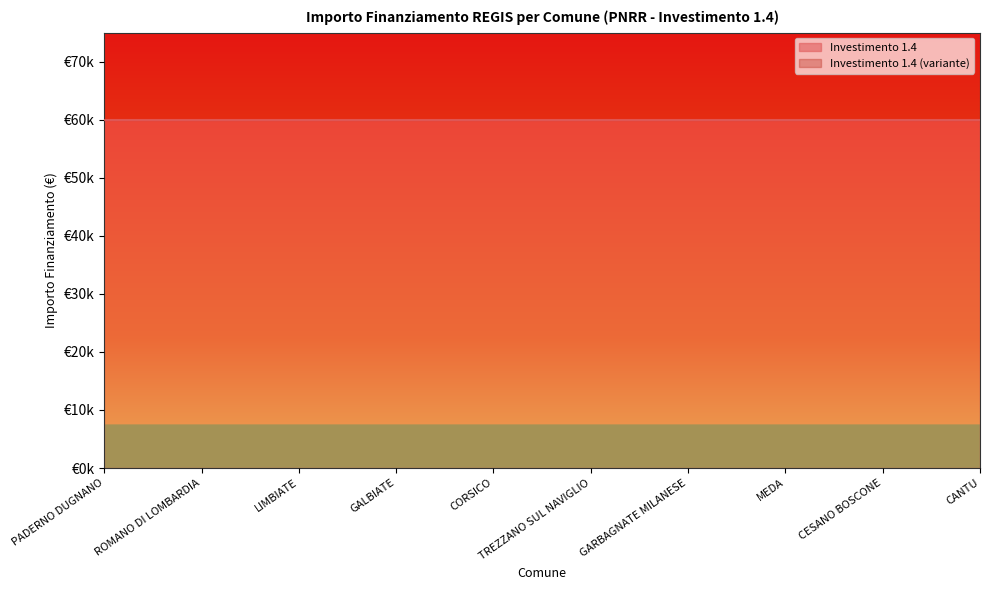

Rank the categories by value from highest to lowest.

PADERNO DUGNANO, ROMANO DI LOMBARDIA, LIMBIATE, CORSICO, TREZZANO SUL NAVIGLIO, GARBAGNATE MILANESE, MEDA, CESANO BOSCONE, CANTU, GALBIATE